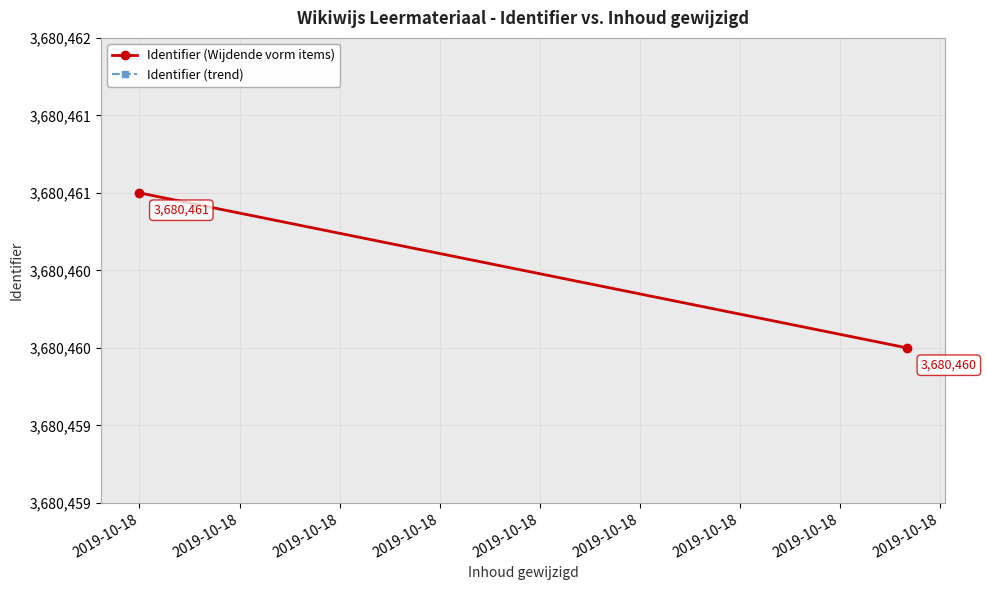

How many data points in Identifier (trend) are less than 3680829?

1